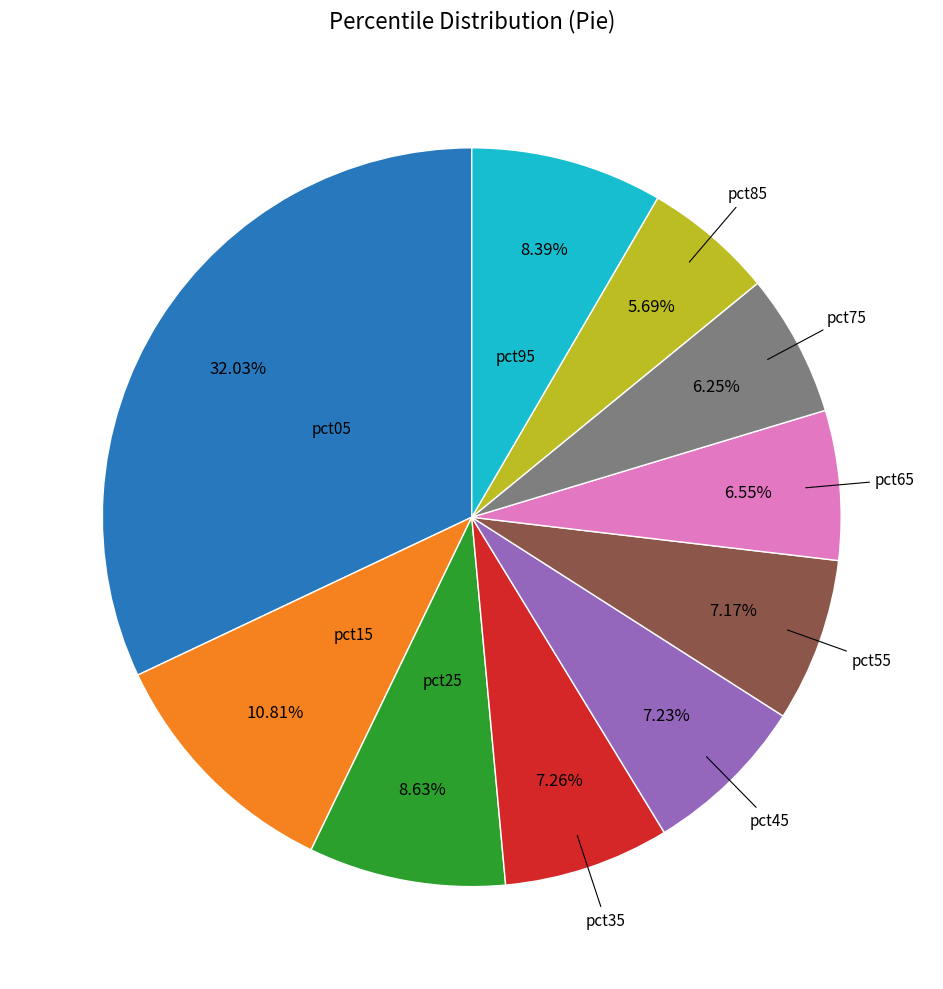

Does any single category account for the majority?

No